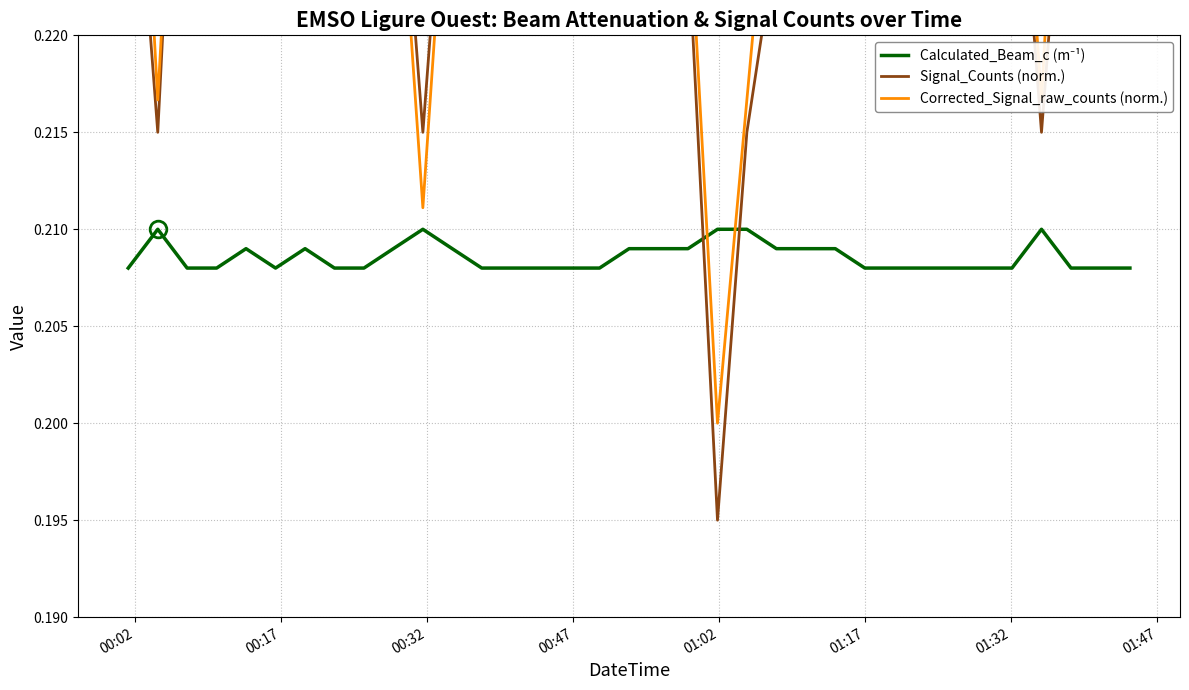

Which series has the largest total across all categories?

Corrected_Signal_raw_counts (norm.)